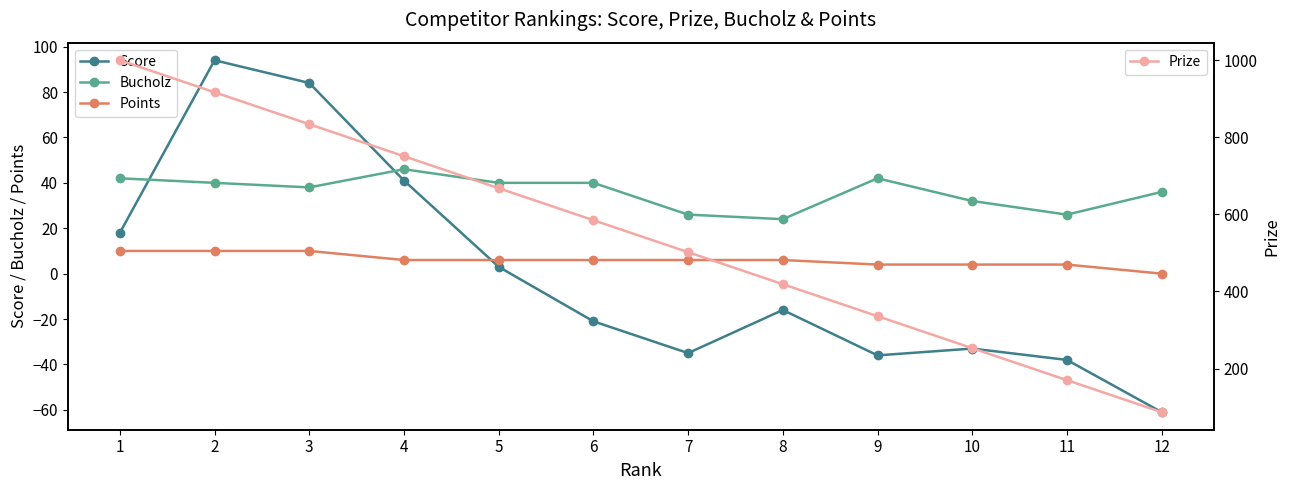

Does the chart display data point markers on the line(s)?

Yes